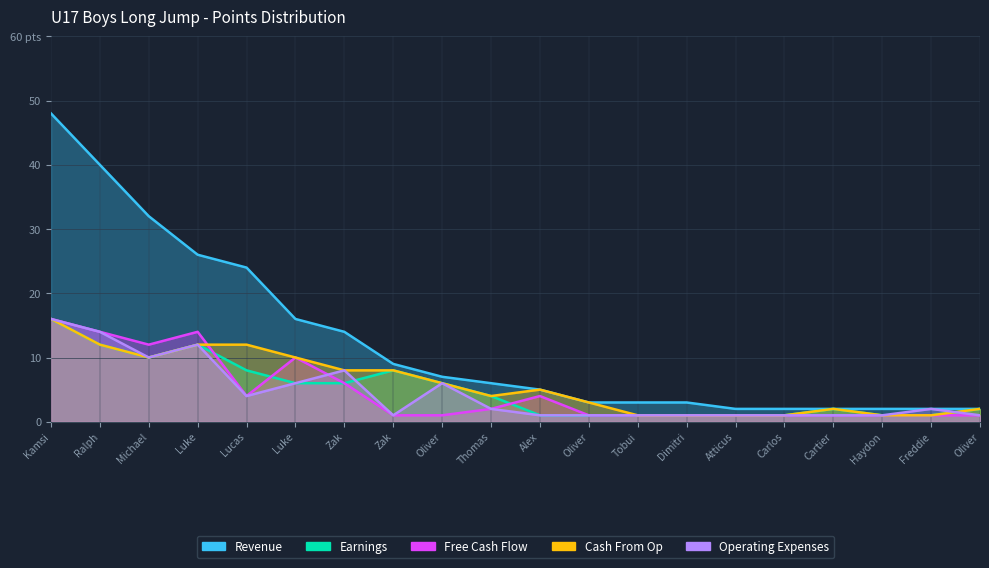

Rank the series by their maximum value, from highest to lowest.

Revenue, Earnings, Free Cash Flow, Cash From Op, Operating Expenses